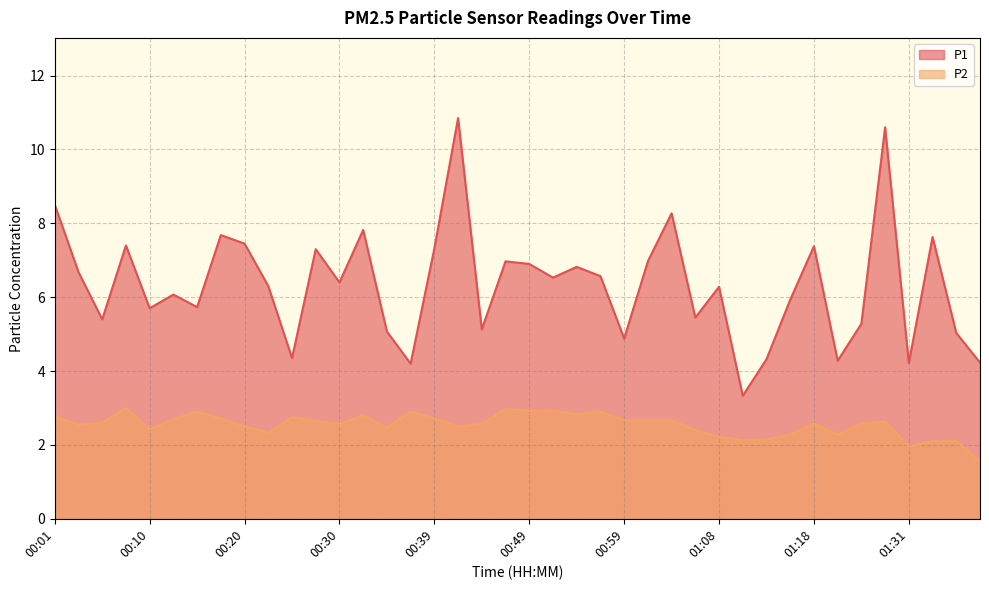

What is the average value of the P1 series?

6.3